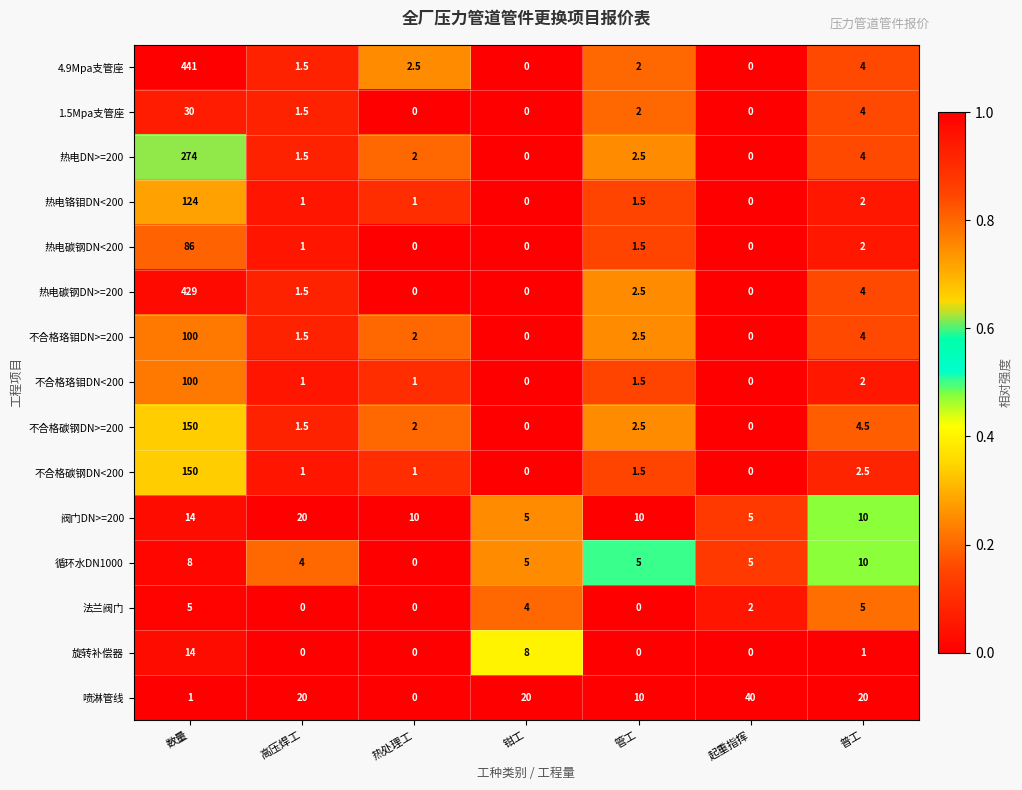

How many categories are shown in the chart?

7